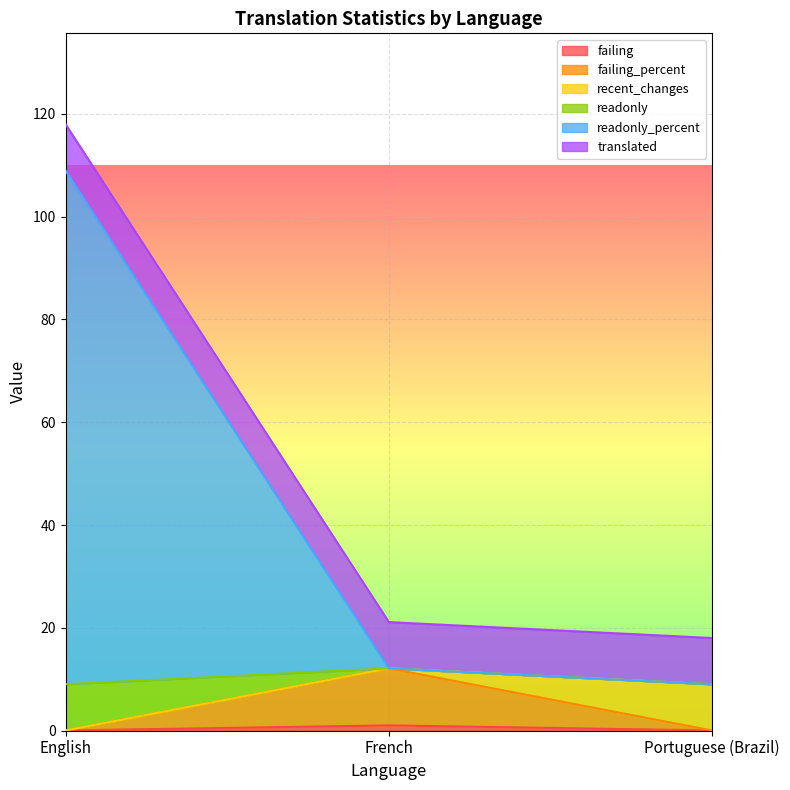

Is the value of readonly_percent at English greater than the value of readonly at French?

Yes